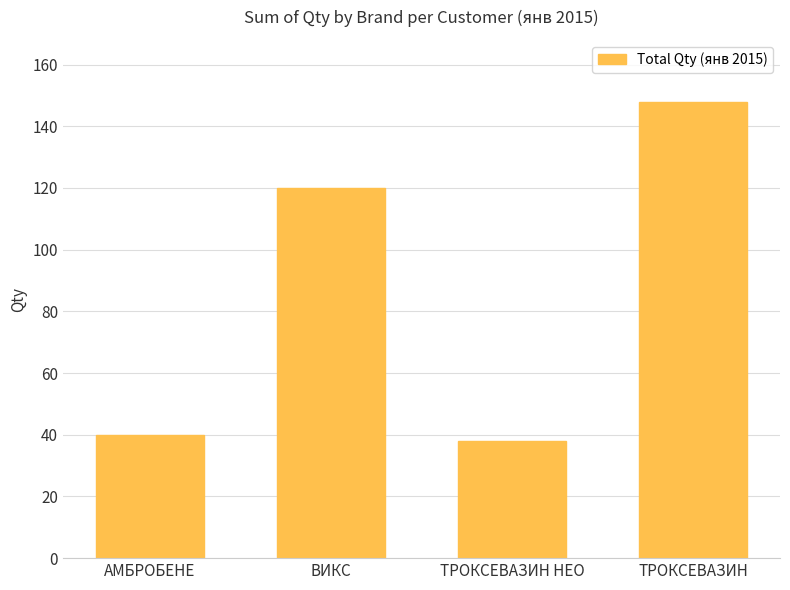

How many bars are there in total?

4